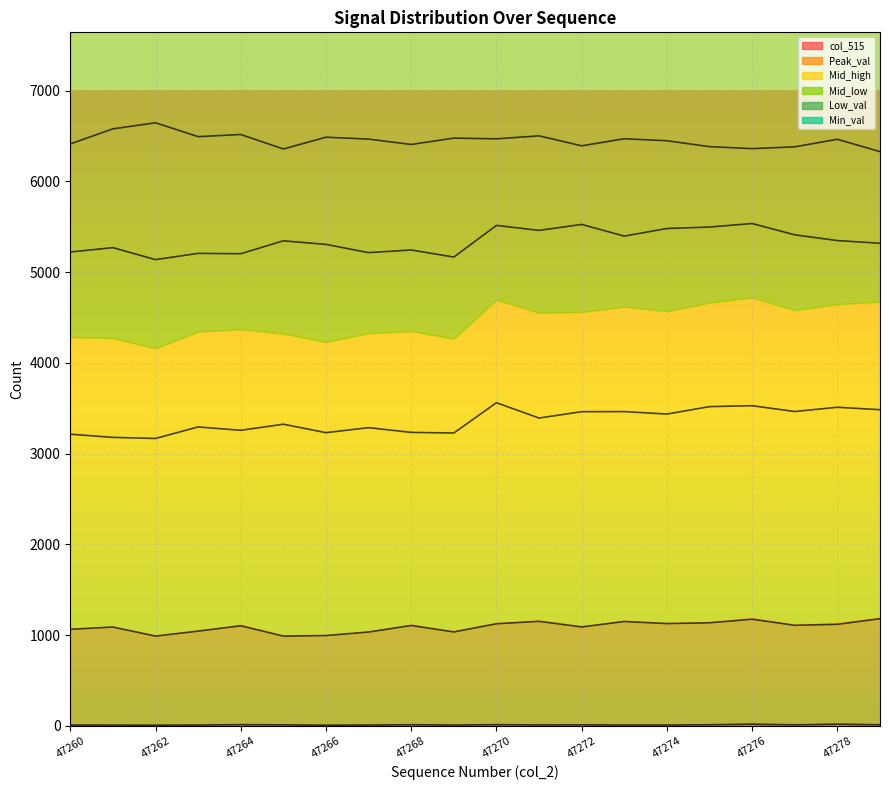

How many lines are shown in the chart?

6